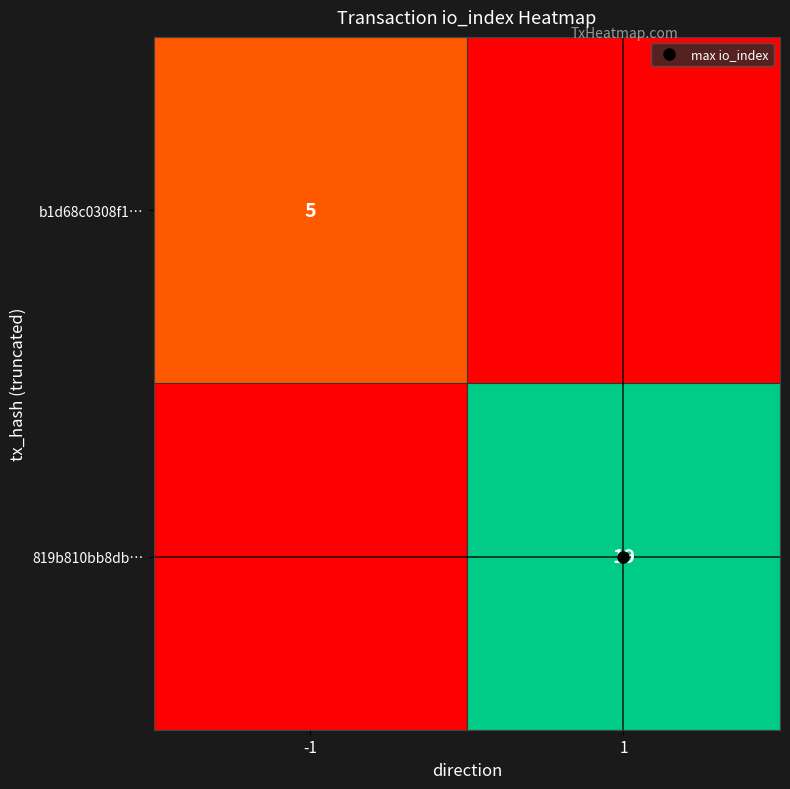

How many series are shown in this chart?

2